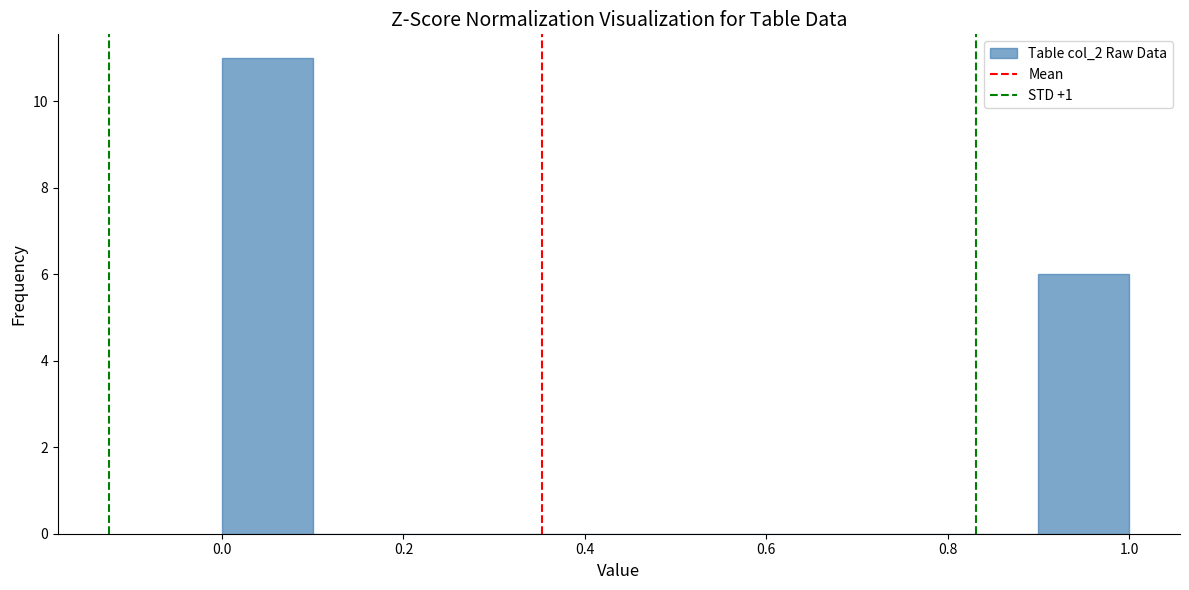

Reading left to right, list every bar in this chart as the range it spans on the x-axis followed by its height. The values are not printed on the chart, so give them approximately, as read against the axis.

0.0 to 0.1: 11
0.1 to 0.2: 0
0.2 to 0.3: 0
0.3 to 0.4: 0
0.4 to 0.5: 0
0.5 to 0.6: 0
0.6 to 0.7: 0
0.7 to 0.8: 0
0.8 to 0.9: 0
0.9 to 1.0: 6